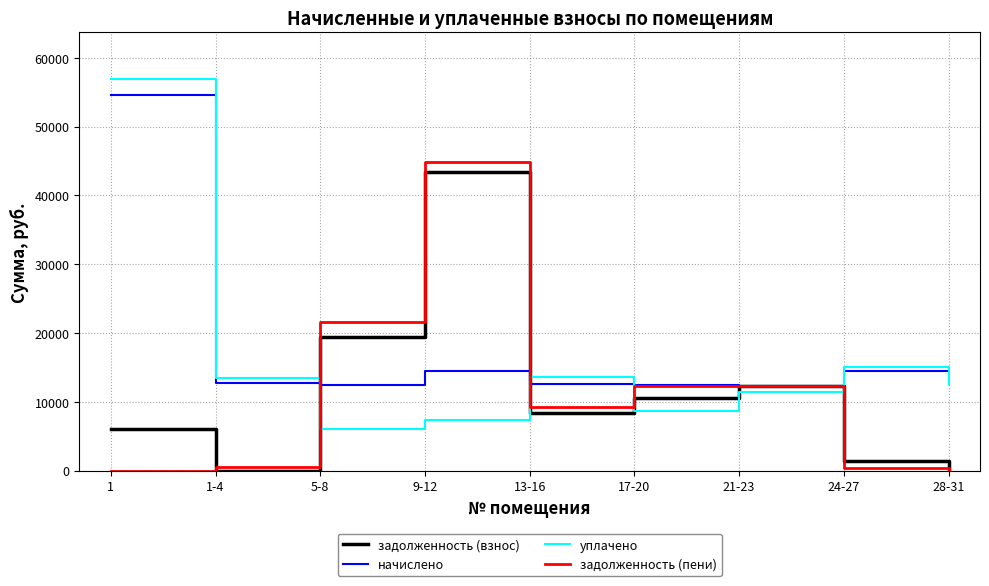

What is the average value of the задолженность (пени) series?

11230.1